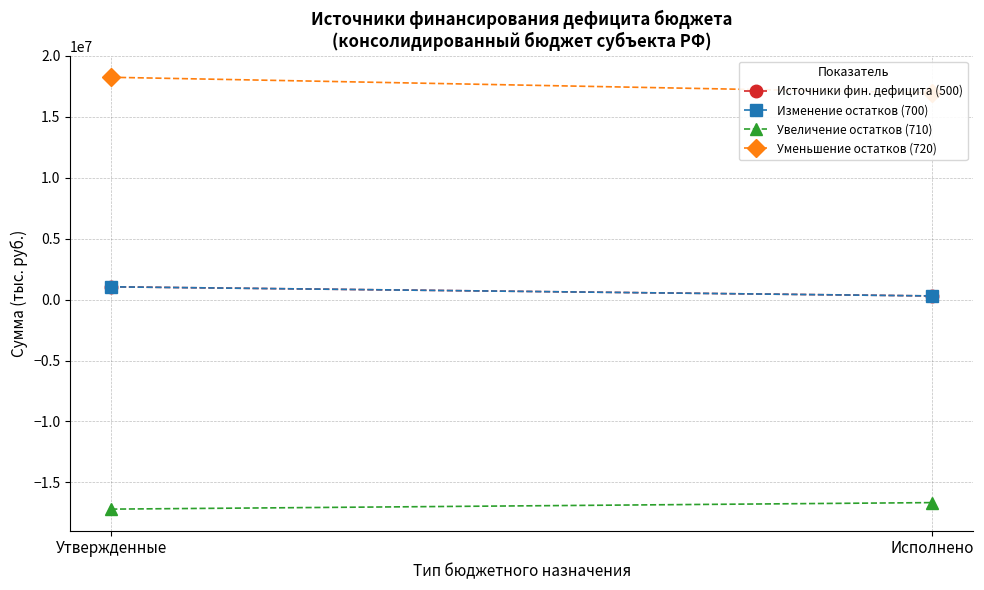

The value of Источники фин. дефицита (500) at Утвержденные is 1048348.5. True or false?

True